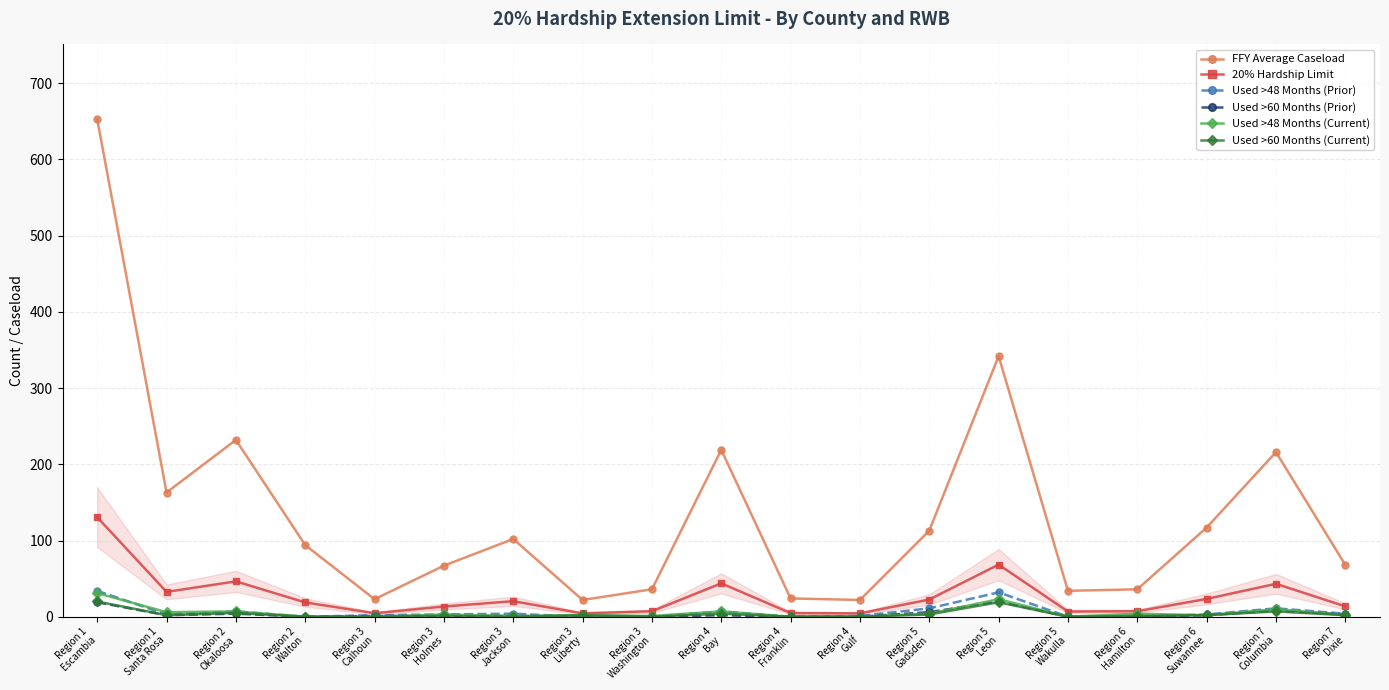

True or false: FFY Average Caseload and Used >60 Months (Prior) cross at least once.

False